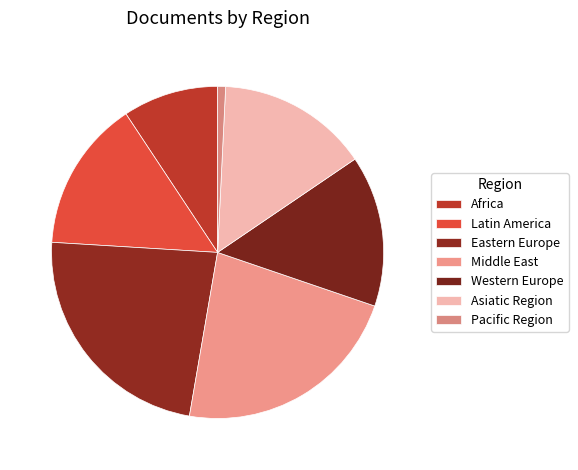

How many segments does this pie chart have?

7